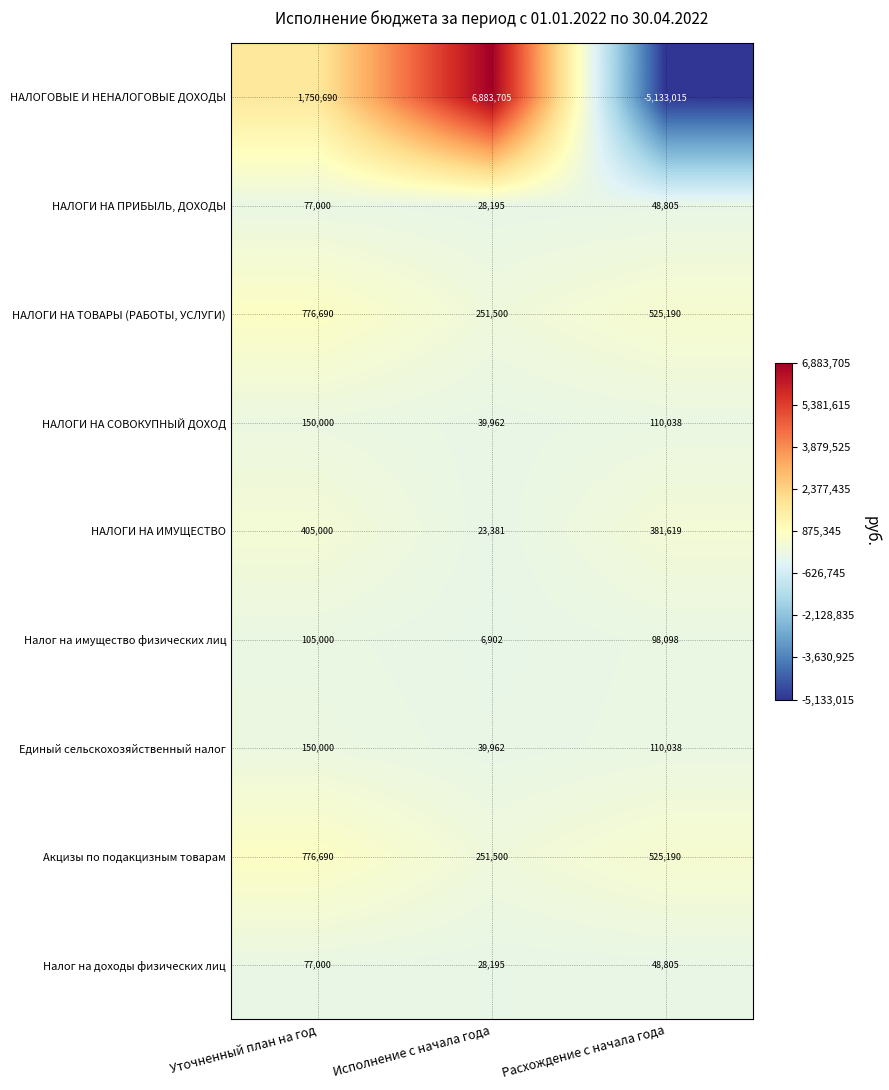

Which series has the largest range (max minus min)?

НАЛОГОВЫЕ И НЕНАЛОГОВЫЕ ДОХОДЫ